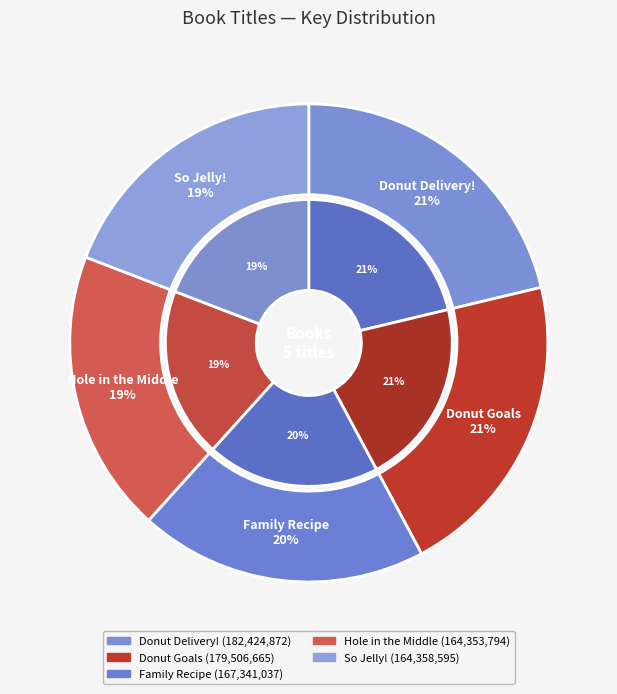

How many slices are in this pie chart?

5